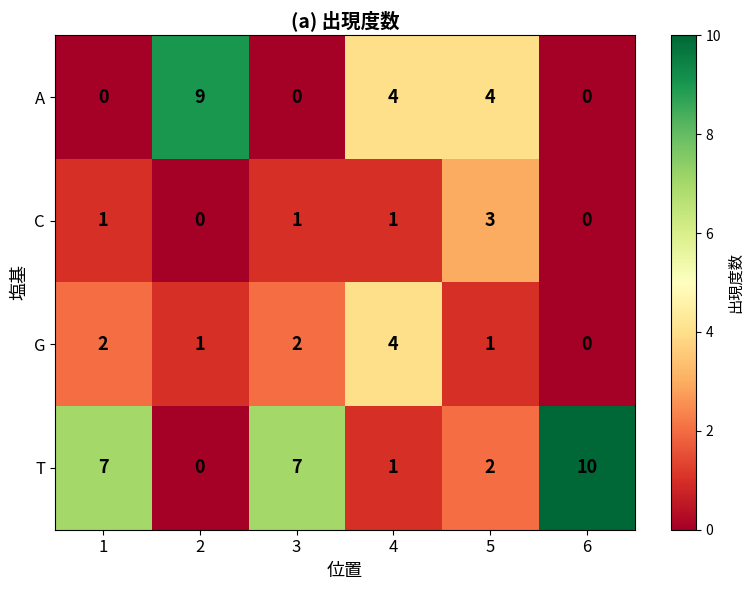

Rank the series by their average value, from highest to lowest.

T, A, G, C